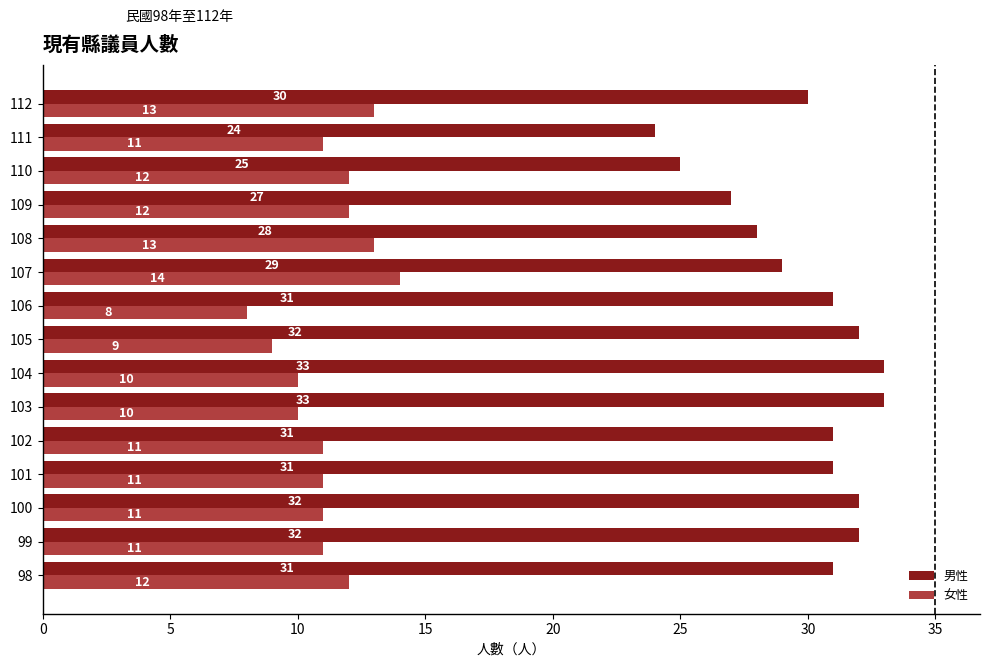

What is the difference between the second highest and minimum values in the 女性 series?

5